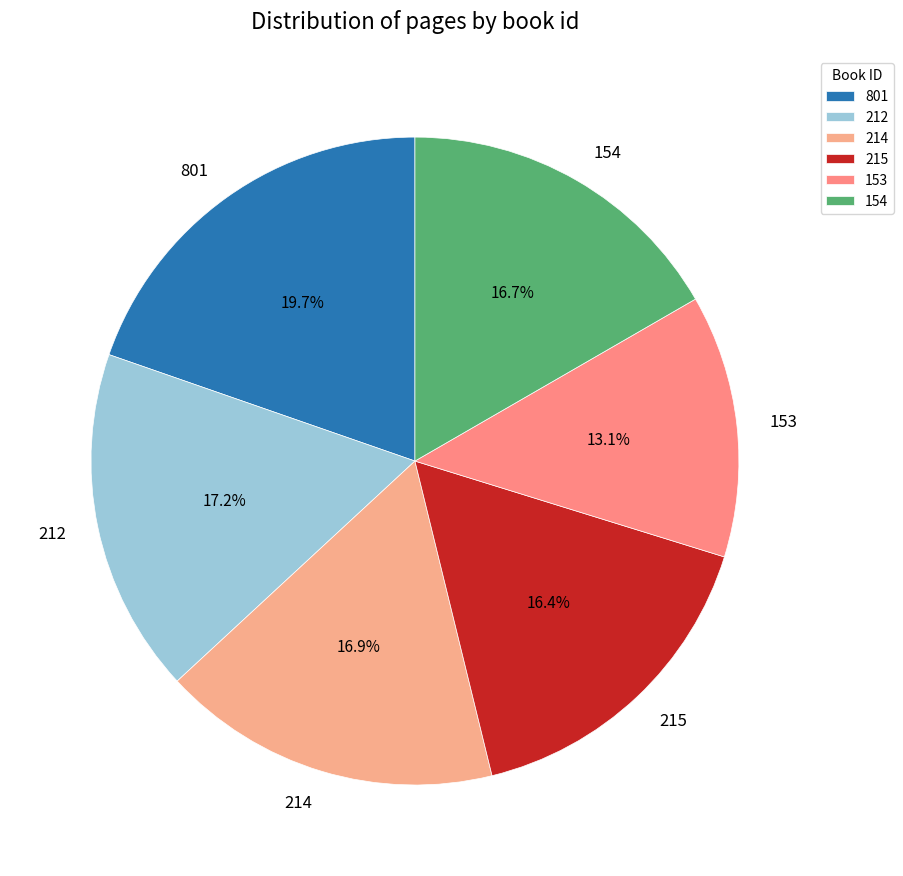

Which slice is the largest?

801